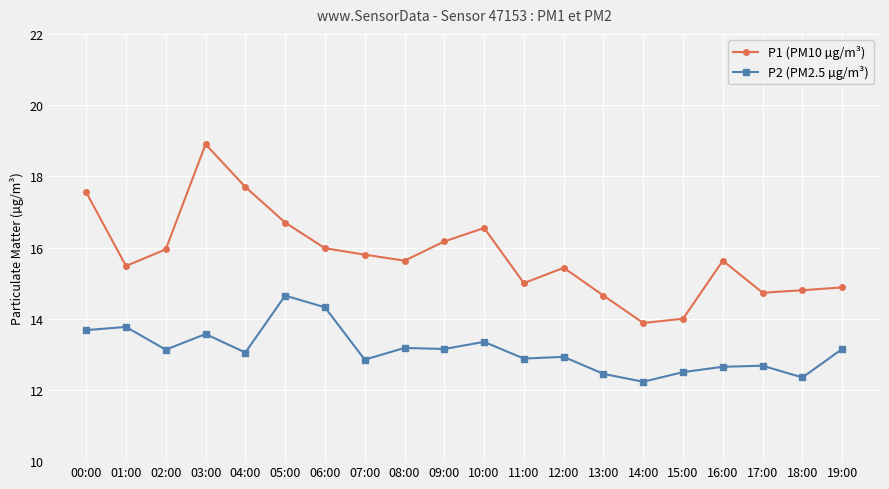

What is the difference between the second highest and second lowest values in the P2 (PM2.5 µg/m³) series?

2.0